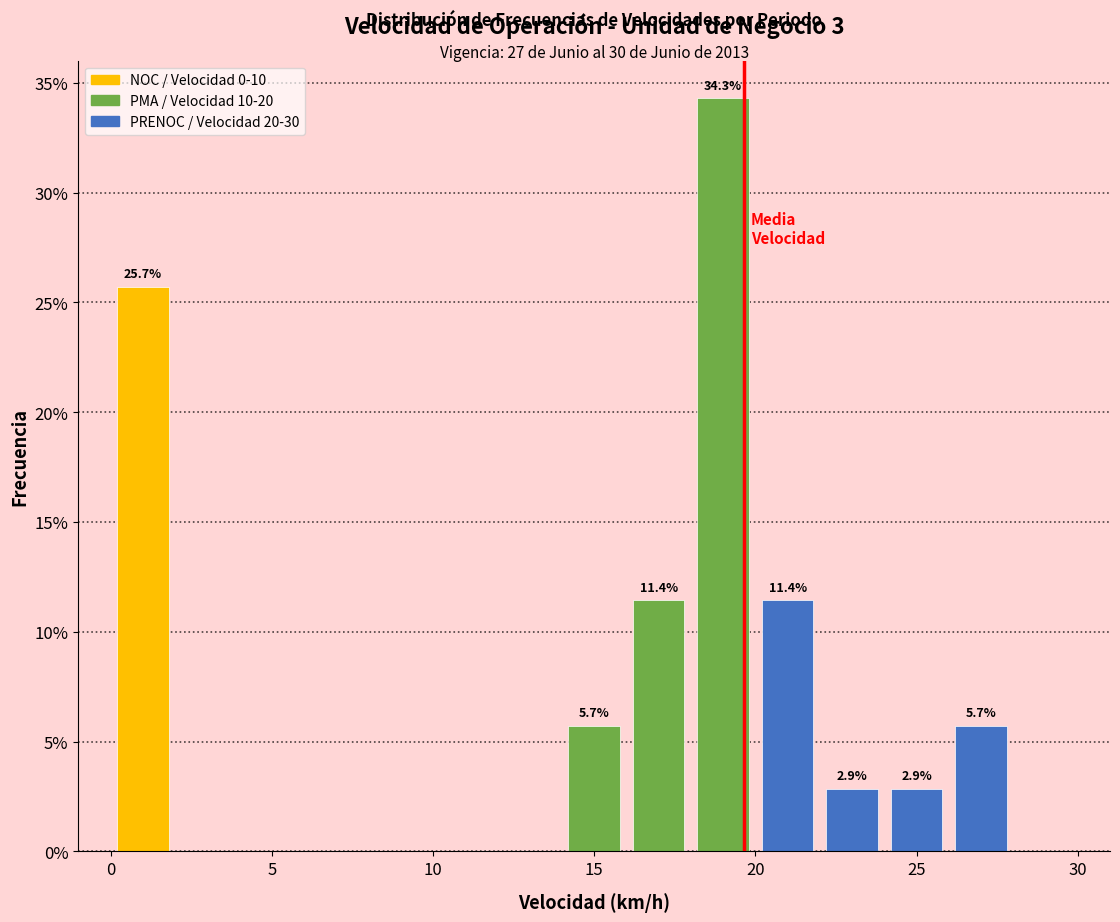

Which range on the x-axis has the tallest bar?

18 to 20